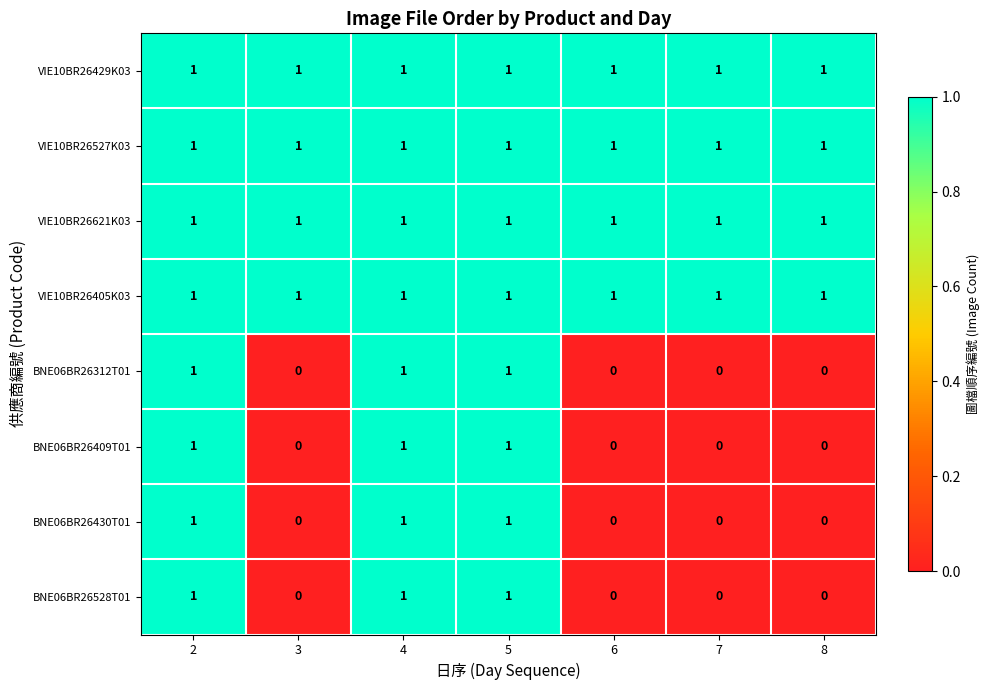

At how many categories does at least one series exceed 0?

7